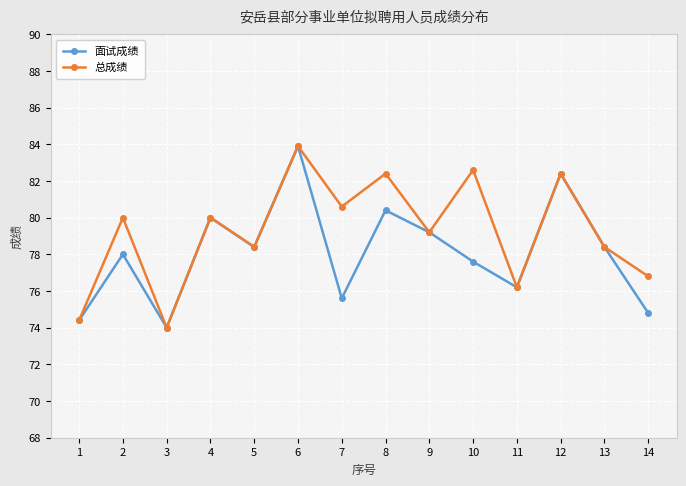

What is the difference between the 面试成绩 values at 1 and 12?

8.0